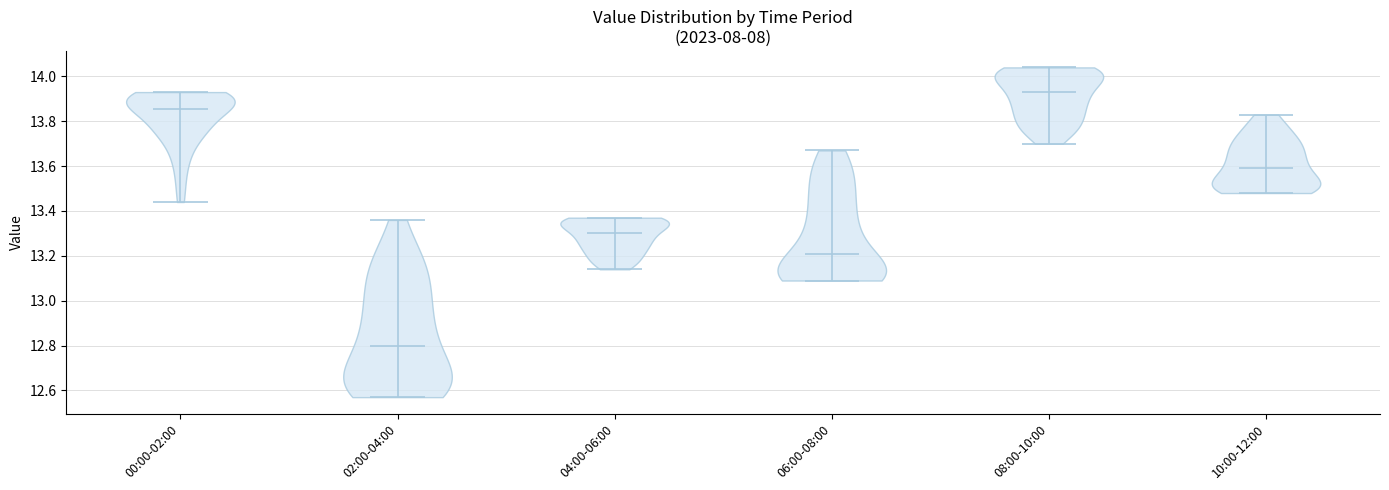

Reading left to right, read every violin against the y-axis: where its median line is, and the lowest and highest points it reaches. The values are not printed on the chart, so give them approximately, as read against the axis.

00:00-02:00: median line 13.86, lowest point 13.44, highest point 13.94
02:00-04:00: median line 12.80, lowest point 12.58, highest point 13.36
04:00-06:00: median line 13.30, lowest point 13.14, highest point 13.38
06:00-08:00: median line 13.22, lowest point 13.10, highest point 13.68
08:00-10:00: median line 13.94, lowest point 13.70, highest point 14.04
10:00-12:00: median line 13.60, lowest point 13.48, highest point 13.84